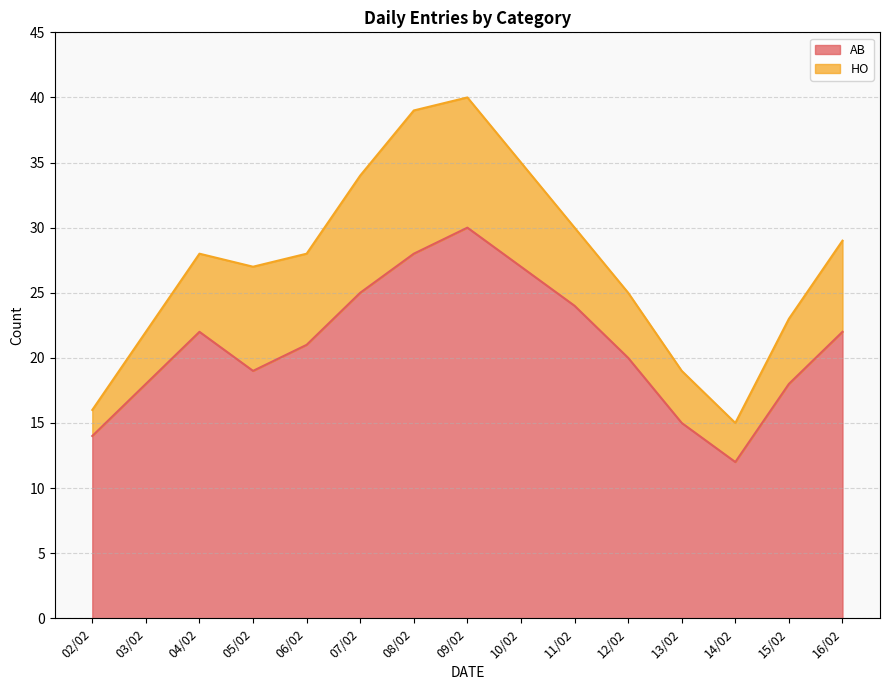

How many values exceed 21?

7